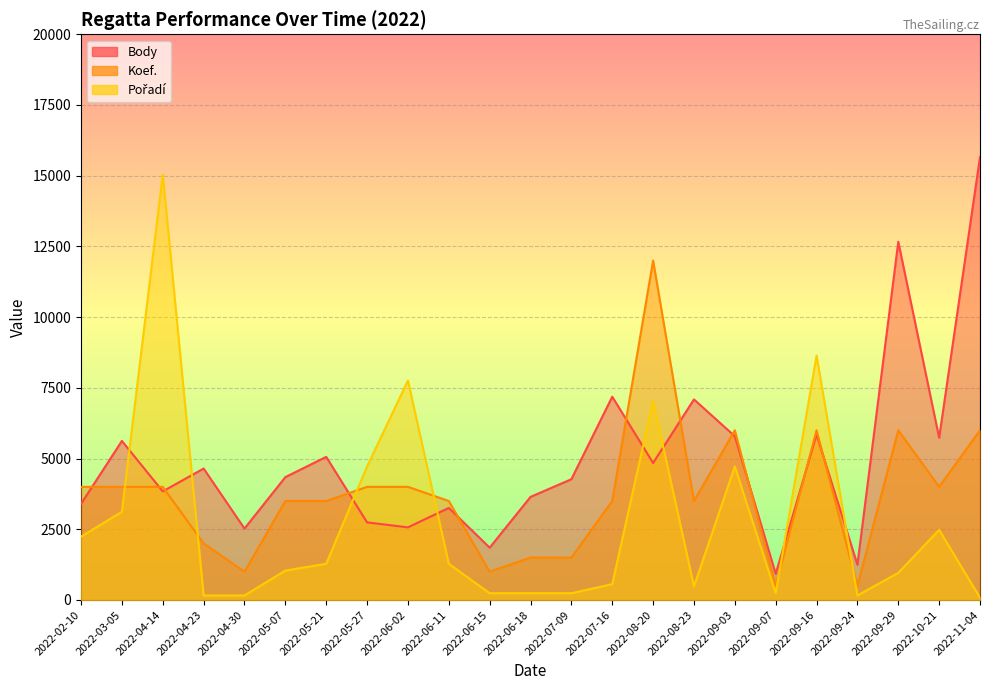

What is the maximum value shown in the chart?

15661